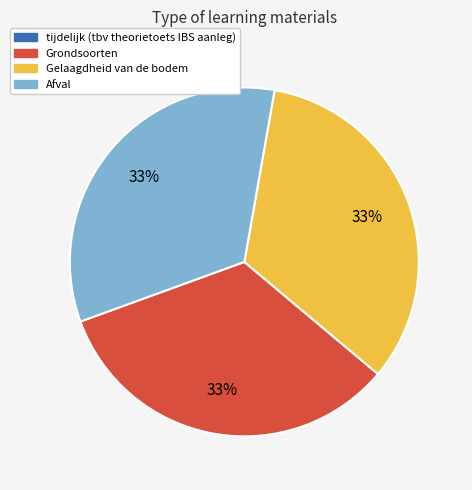

Is there any slice that represents more than half of the pie?

No